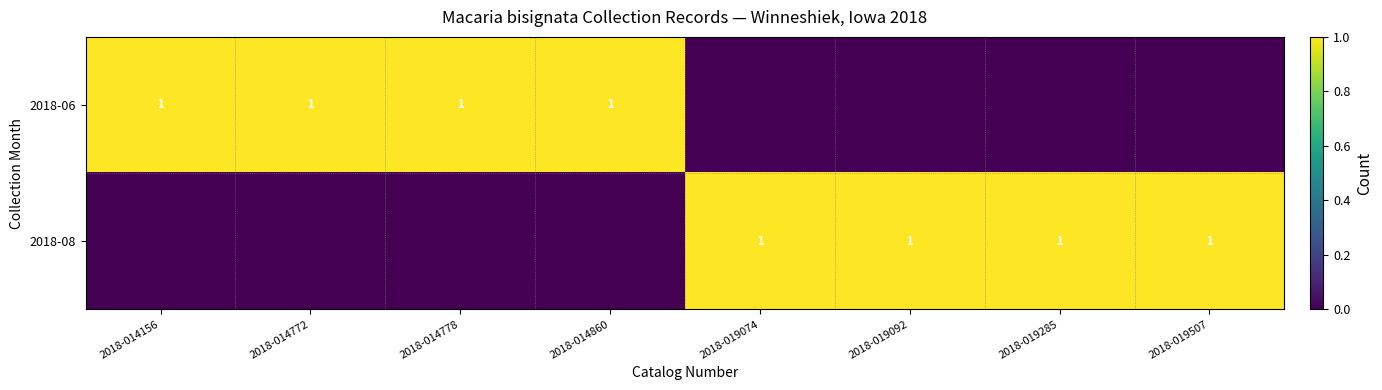

The value of 2018-06 at 2018-014772 is 2. True or false?

False